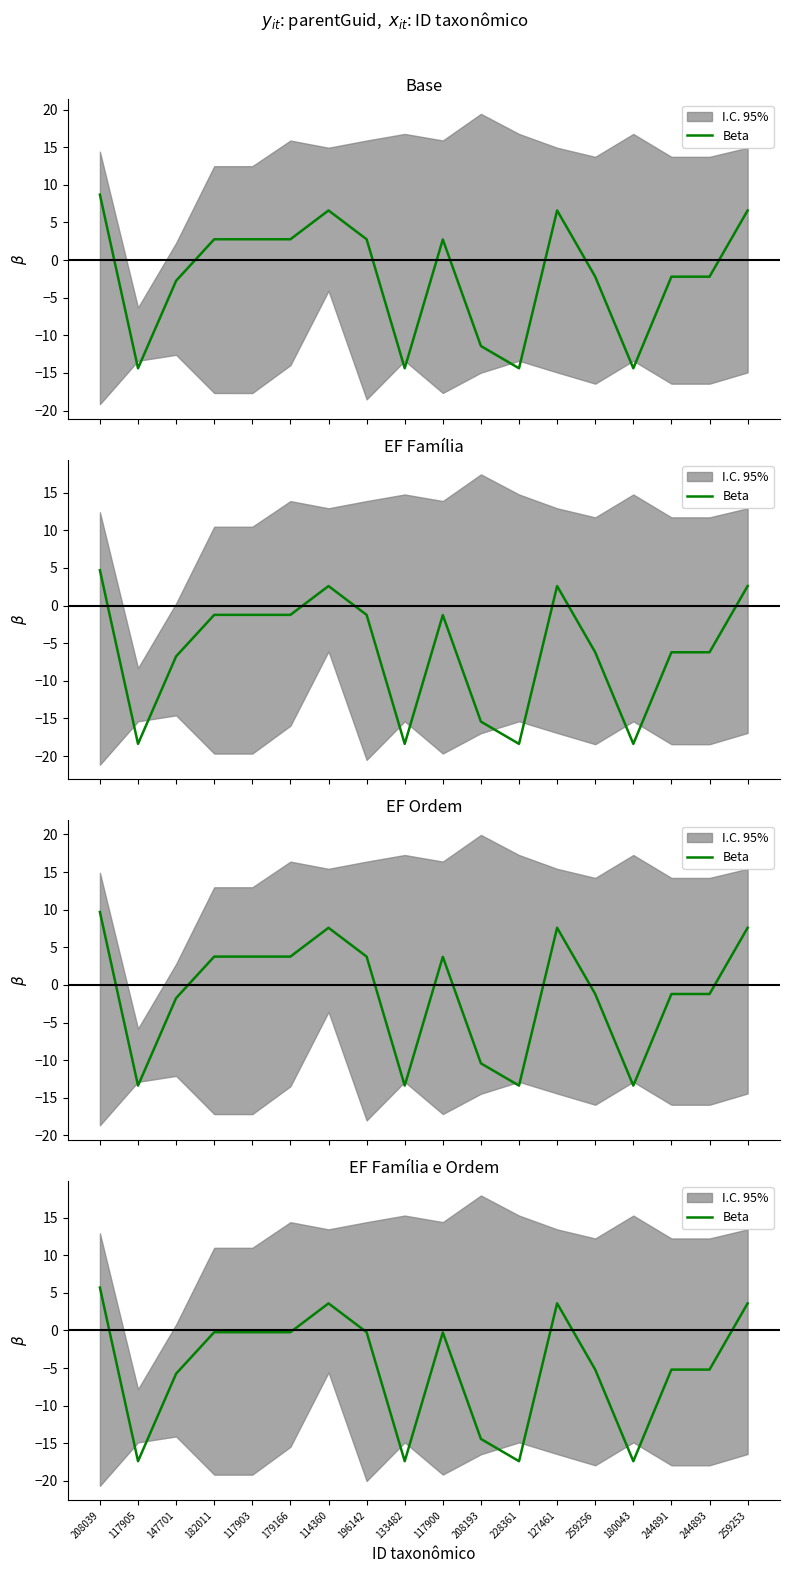

Where is the first local minimum?

117905